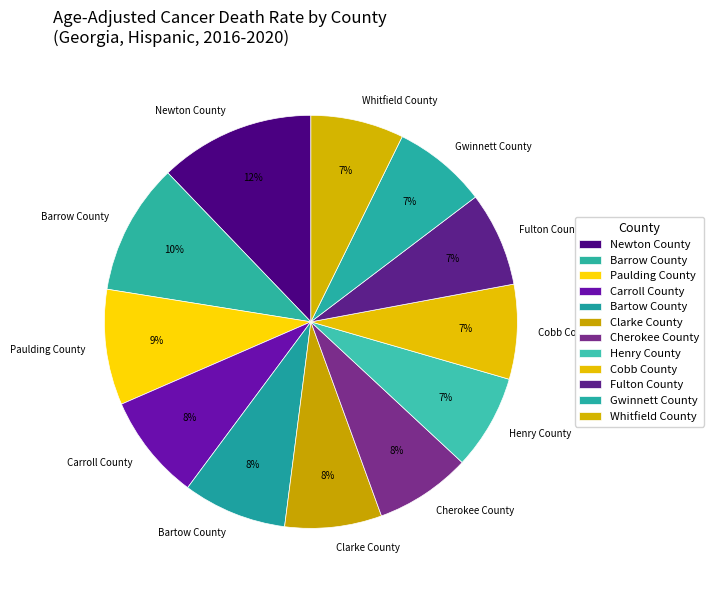

Which category has the biggest portion of the pie?

Newton County